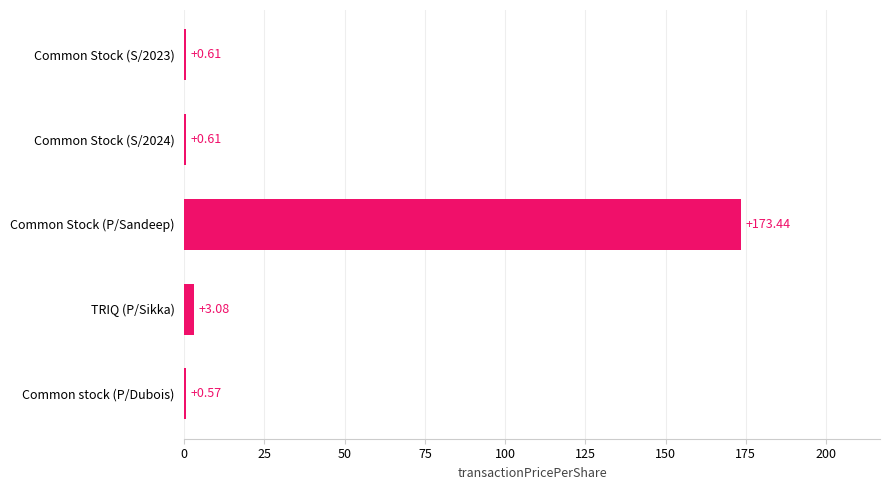

What is the sum of all values?

178.3